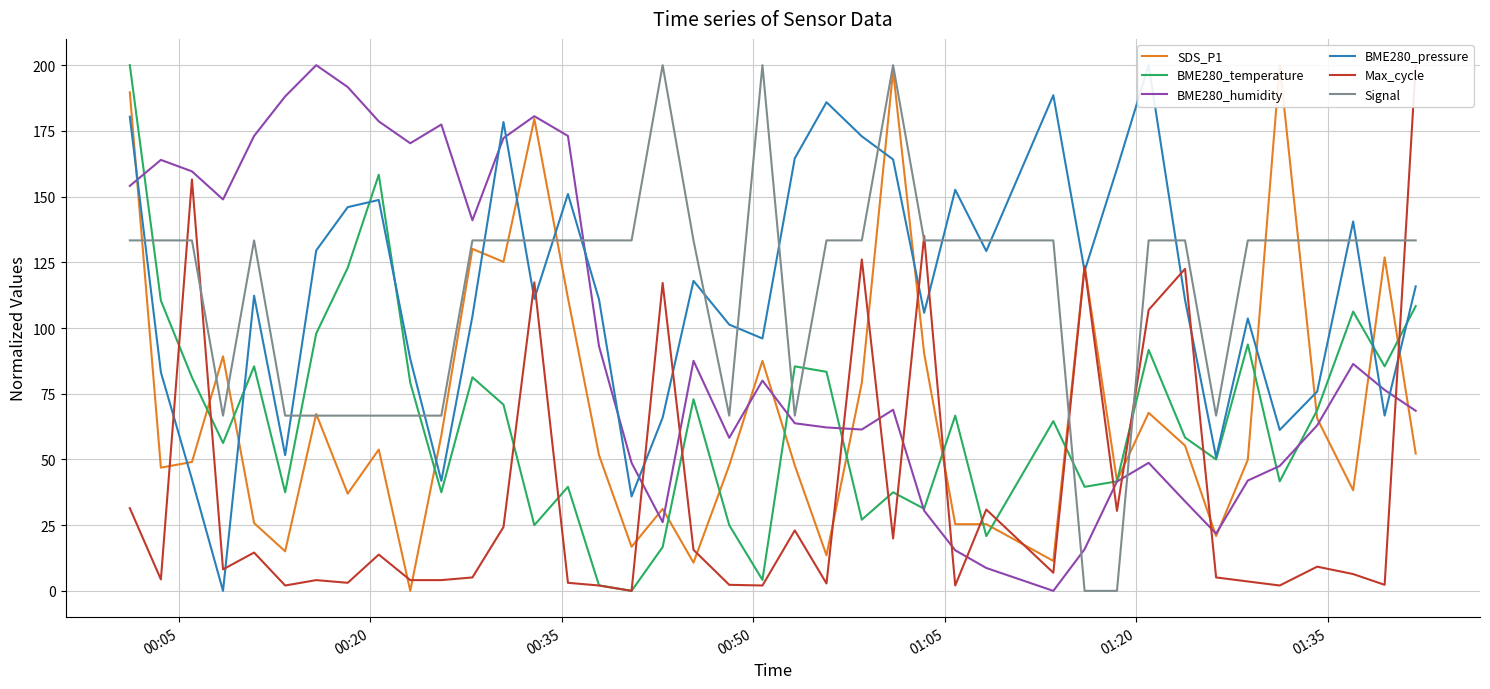

True or false: BME280_temperature and Signal intersect in this chart.

True